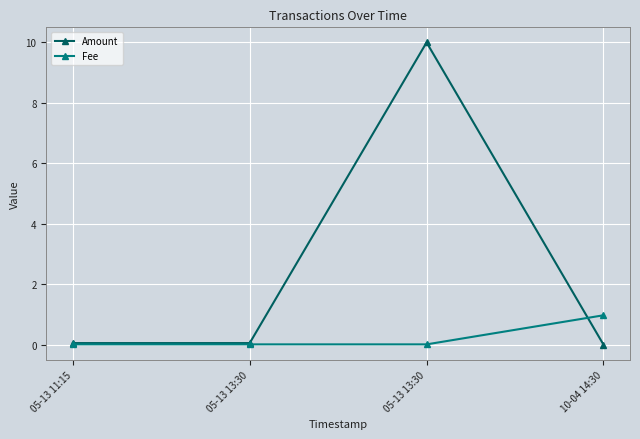

How many lines are shown in the chart?

2